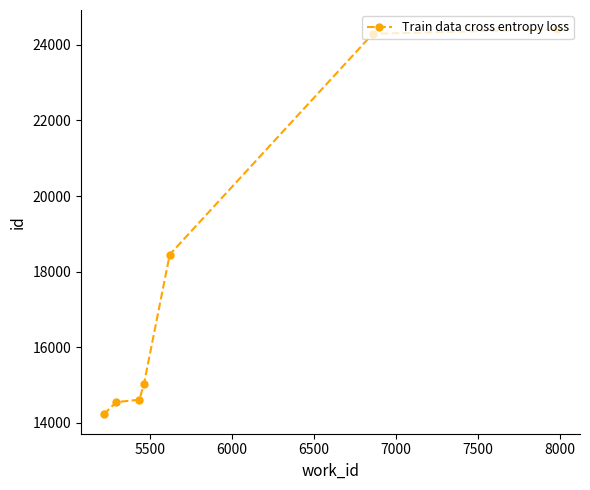

Count the number of data series in this chart.

1